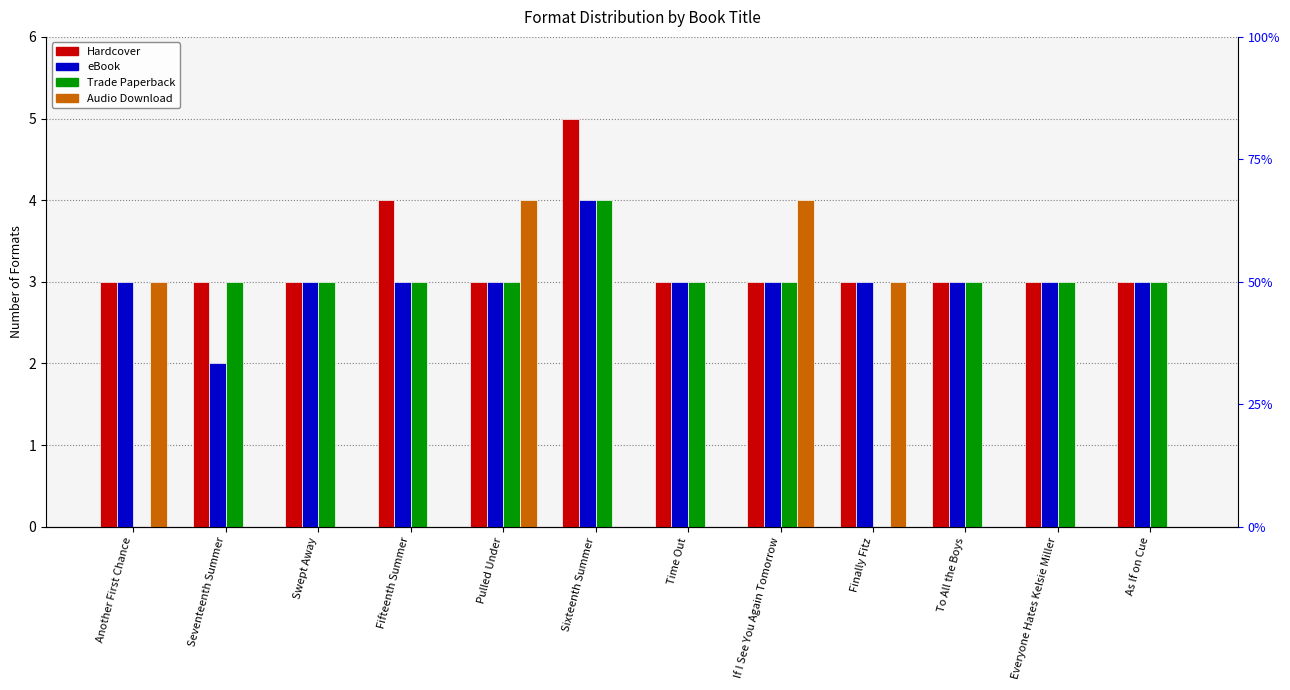

Which category has the lowest value in the Trade Paperback series?

Another First Chance